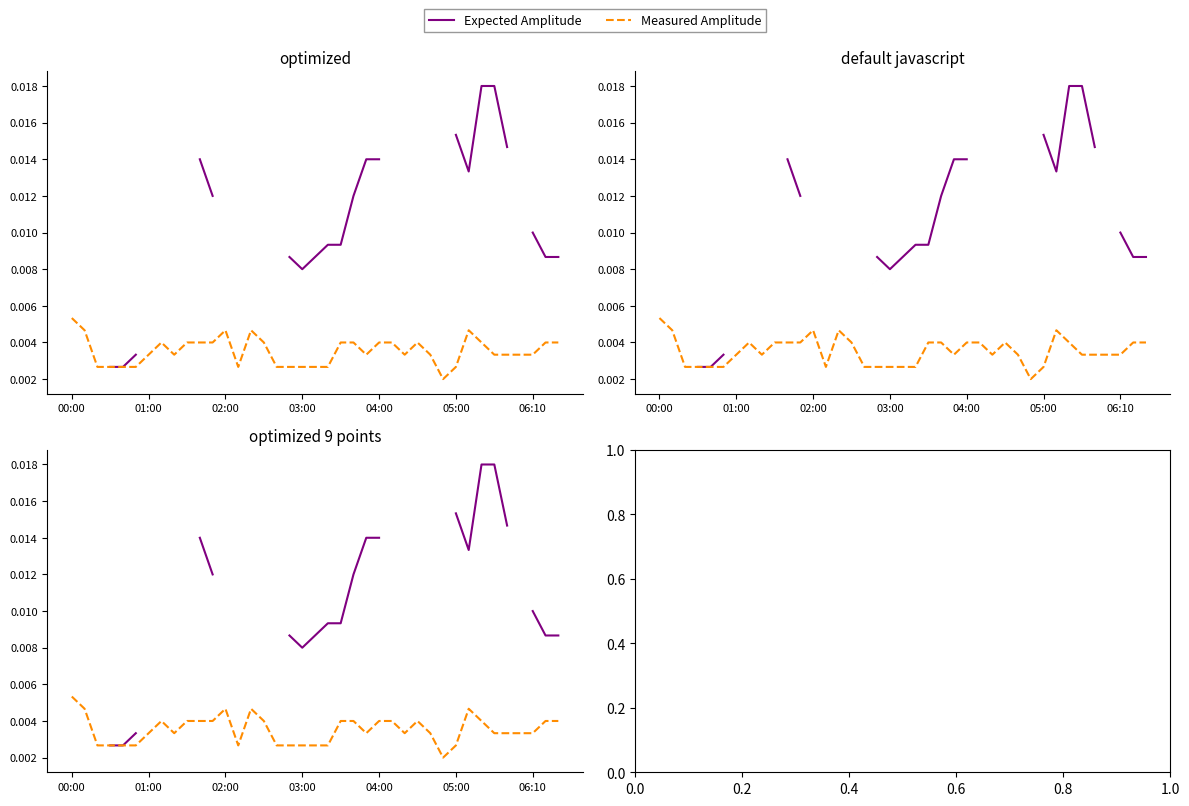

Is this an area chart (filled region under the line)?

No